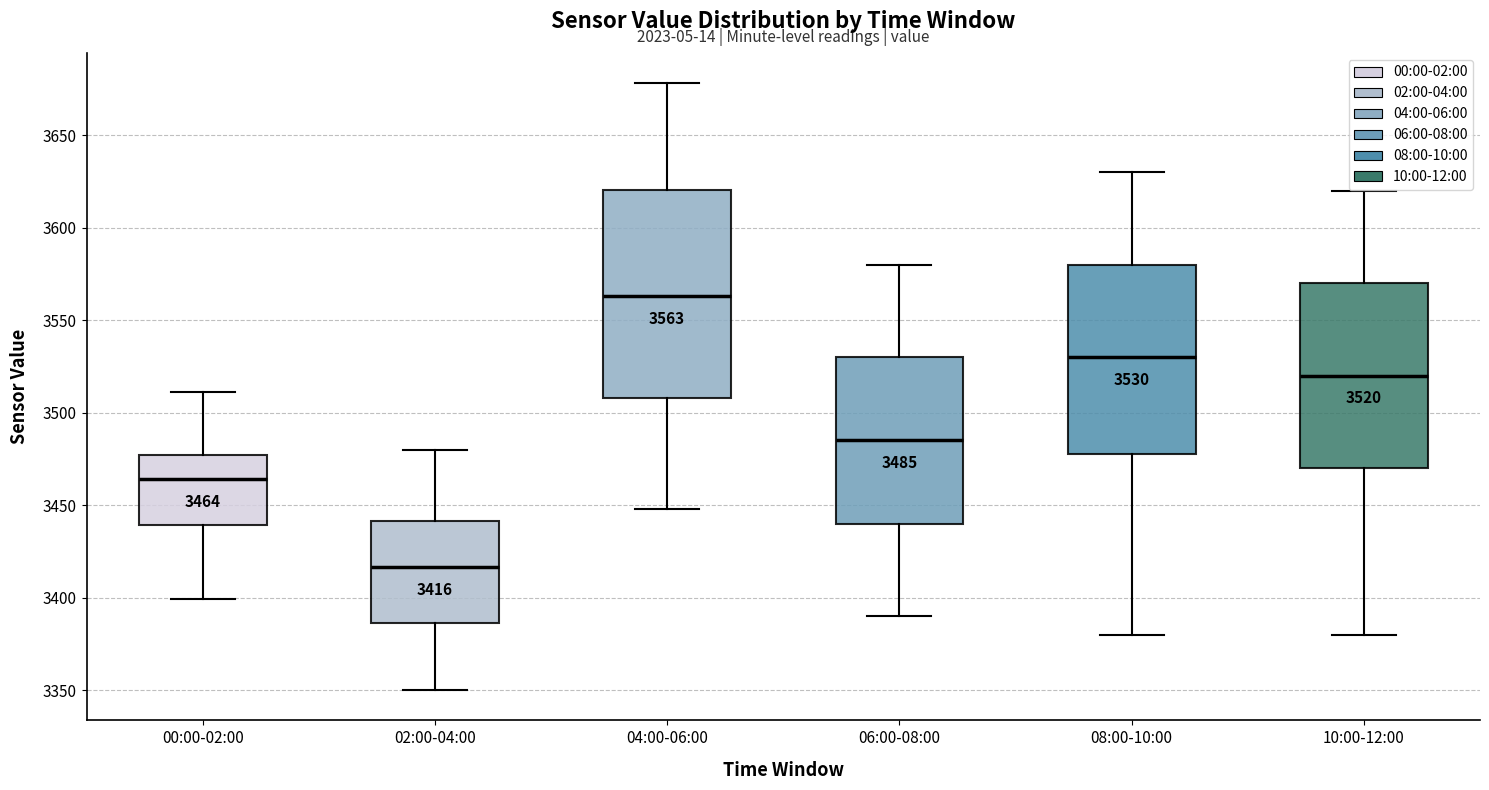

Which box has the highest median line?

04:00-06:00